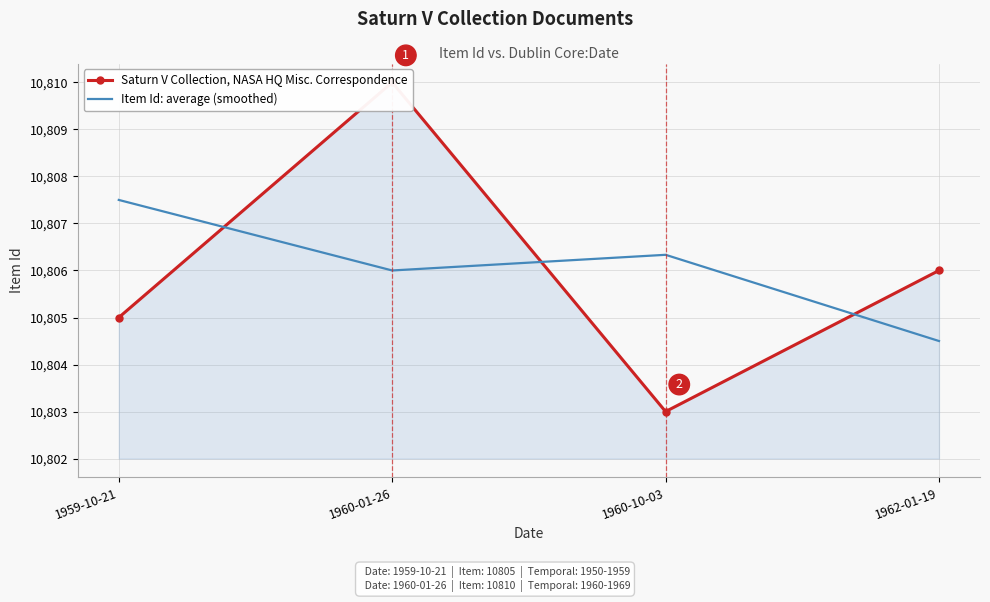

List the series in order of their peak value, highest first.

Saturn V Collection, NASA HQ Misc. Correspondence, Item Id: average (smoothed)